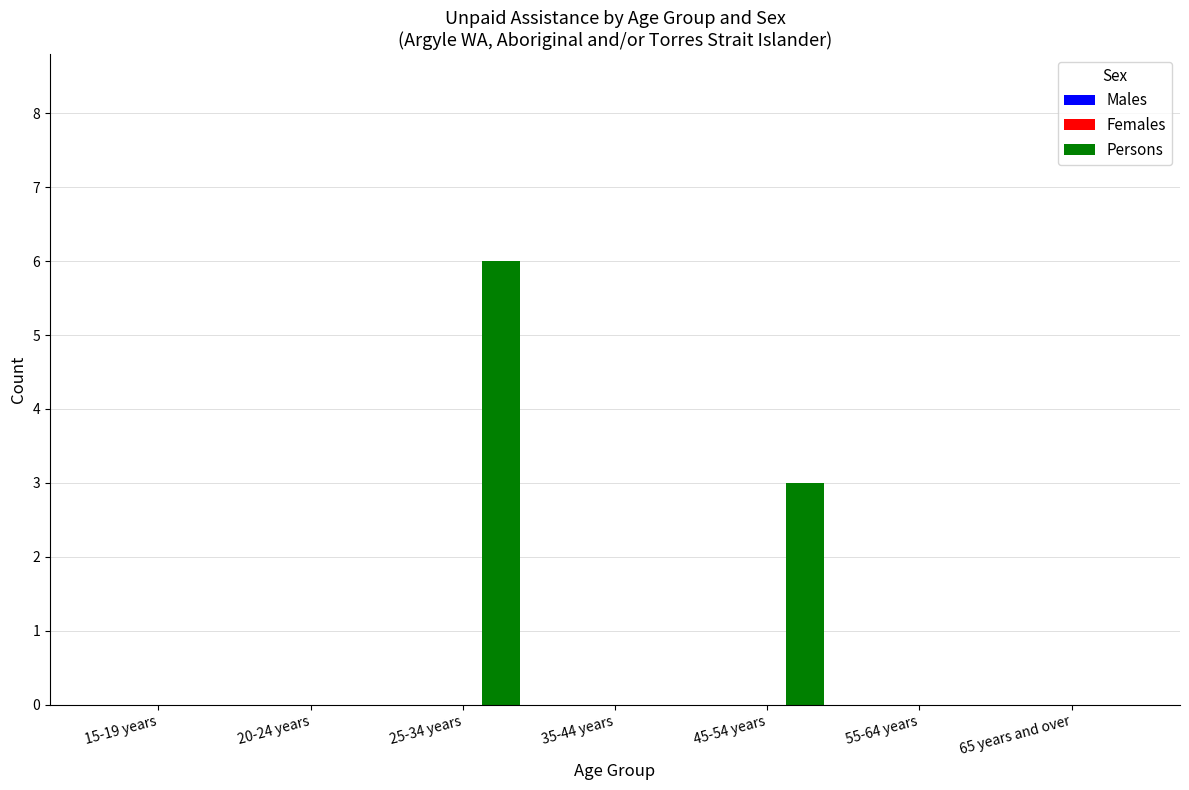

Reading left to right, extract all data points from this chart.

15-19 years=0	20-24 years=0	25-34 years=6	35-44 years=0	45-54 years=3	55-64 years=0	65 years and over=0